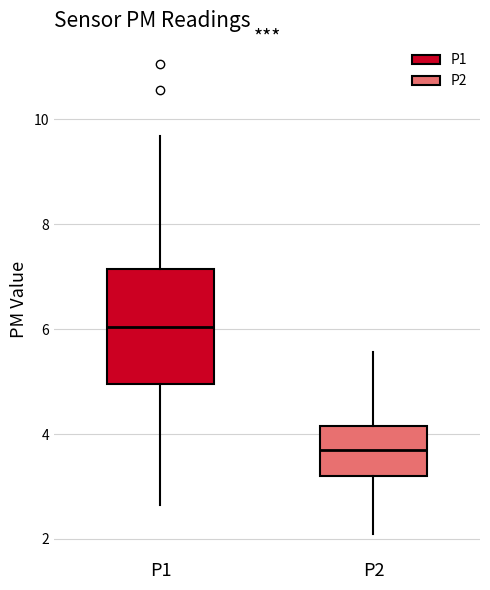

Which box's median line is the lowest?

P2